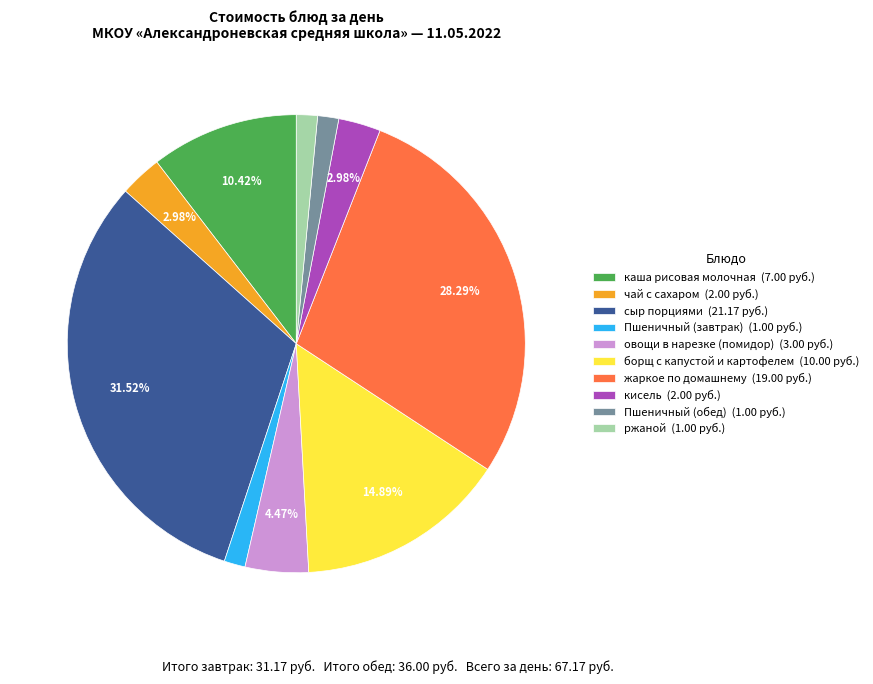

Count the number of slices in the pie.

10